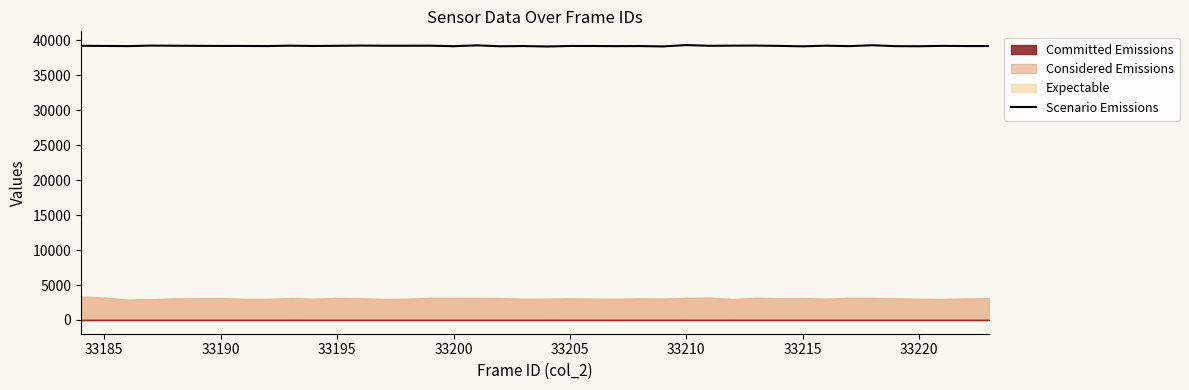

What is the highest value of the Scenario Emissions series?

39342